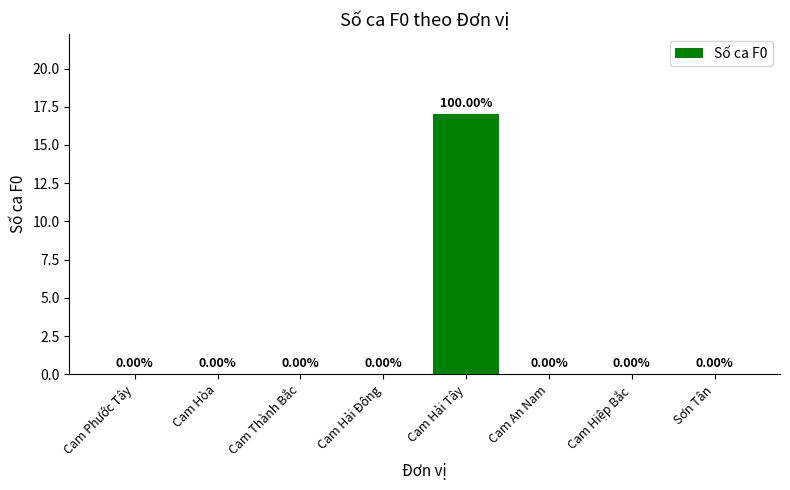

Which category has the highest value across all series?

Cam Hải Tây